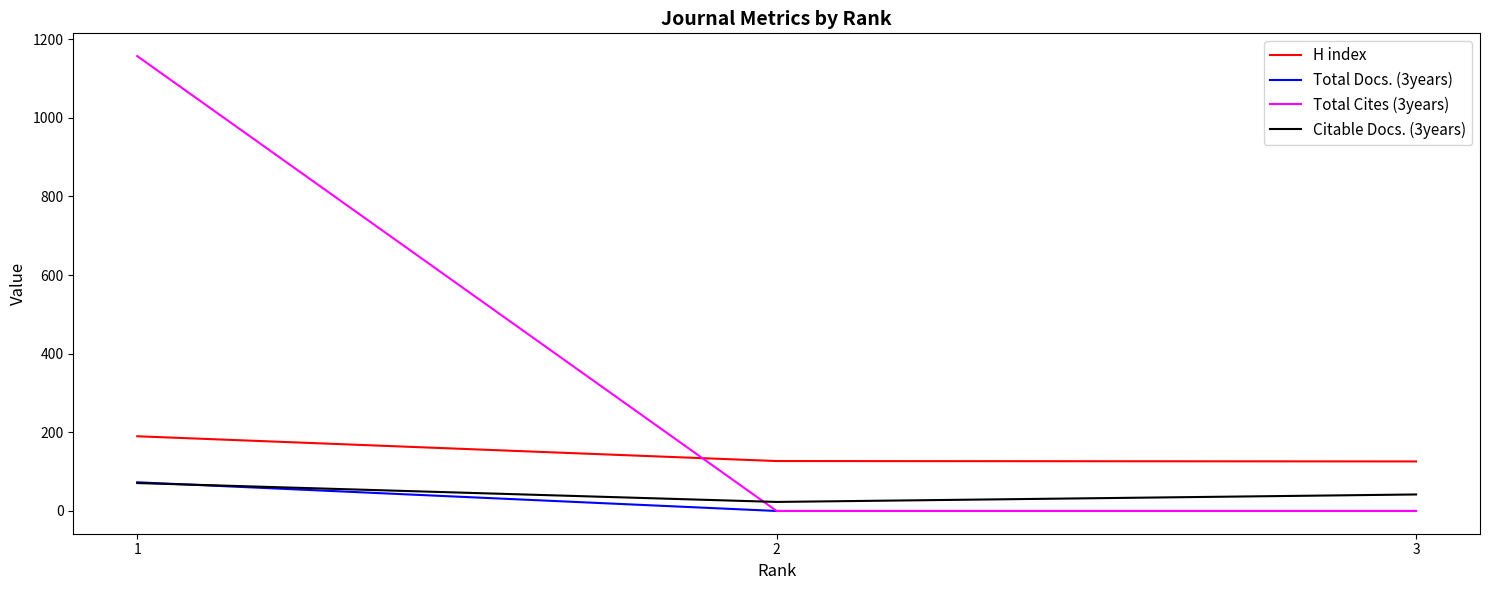

Where does the Citable Docs. (3years) series first go above 42?

1